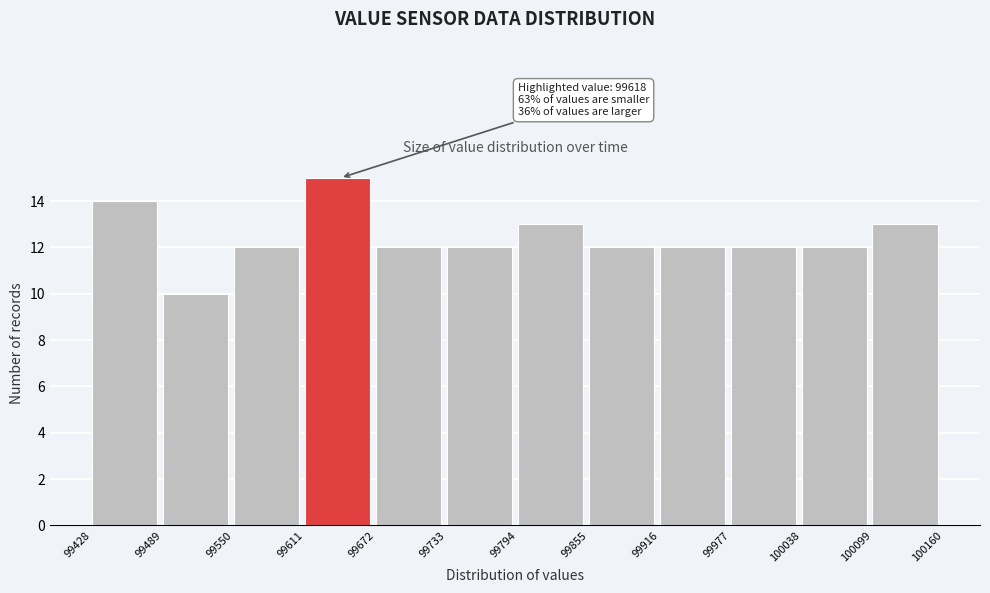

Over which range of the x-axis is the bar tallest?

99611 to 99672